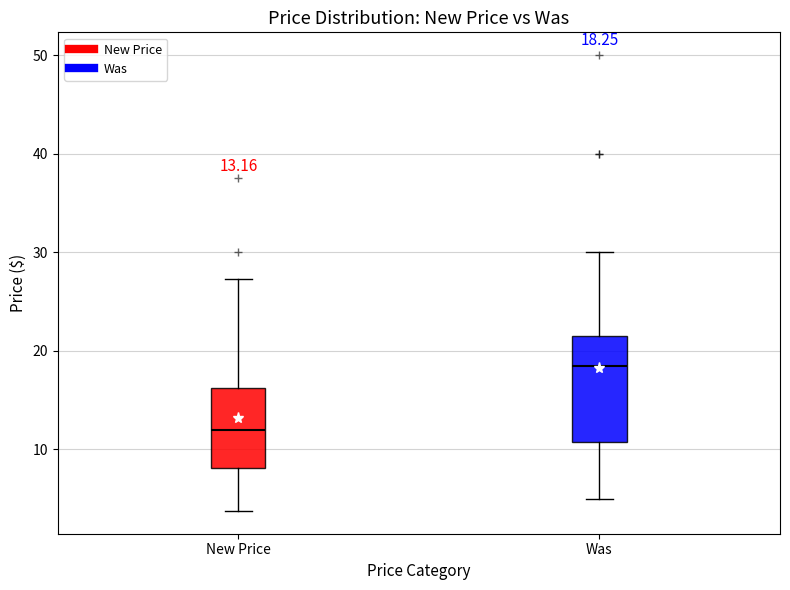

Which box is the tallest, from its lower edge to its upper edge?

Was